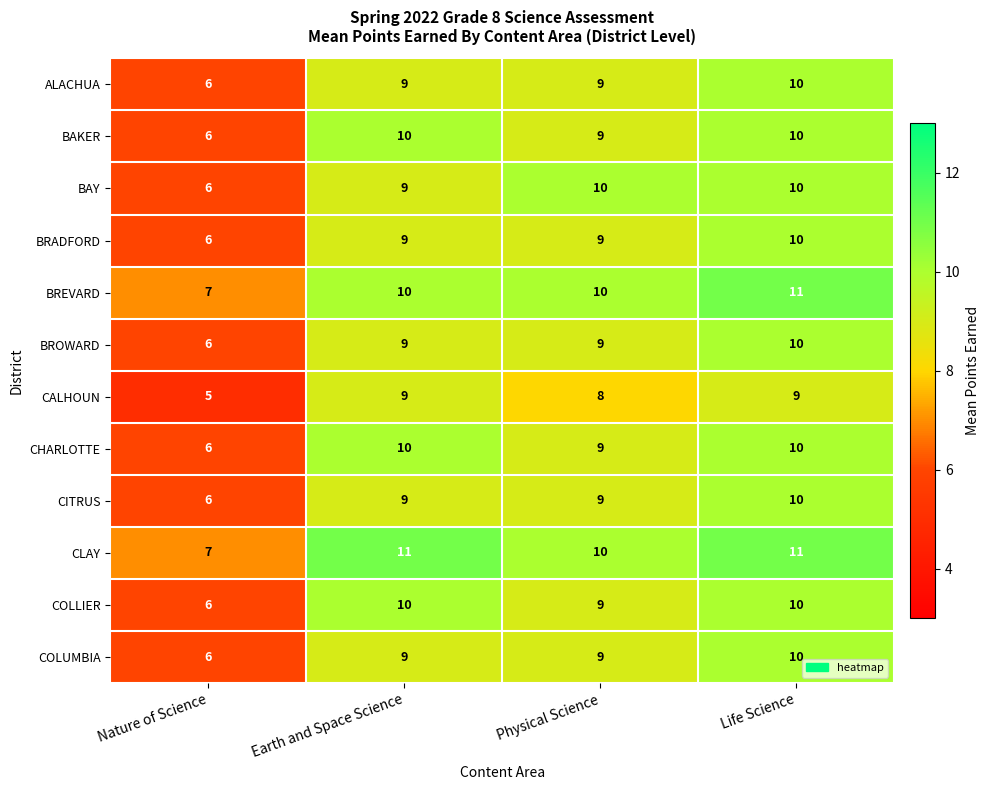

How many values in the BROWARD series are below 9?

1